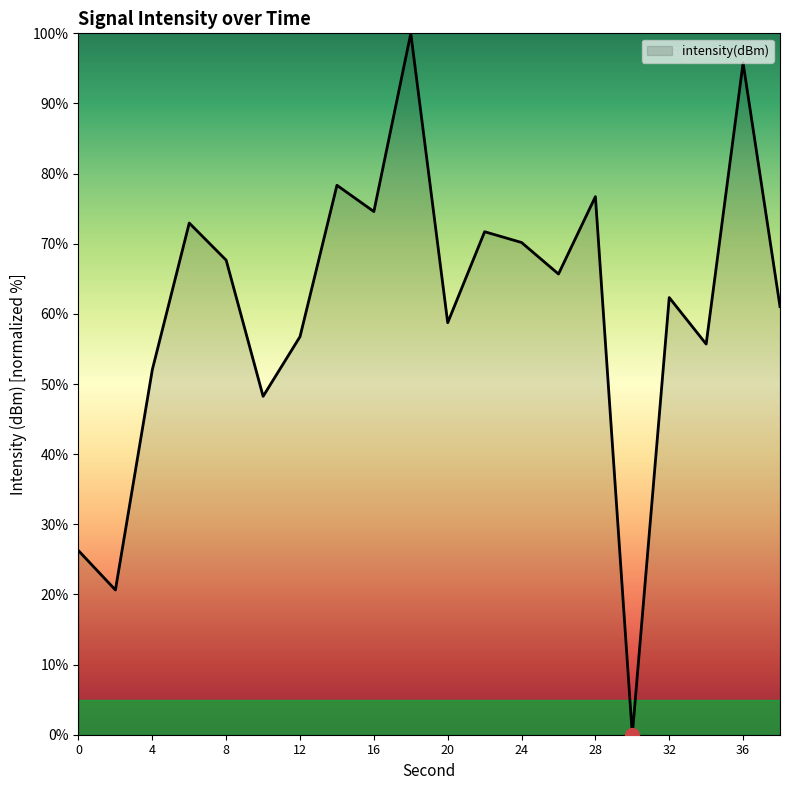

Reading left to right, what are all the values shown in this chart?

26.2	20.6	52.1	73.0	67.7	48.2	56.8	78.3	74.6	100.0	58.7	71.7	70.2	65.7	76.7	0.0	62.3	55.7	95.8	61.0